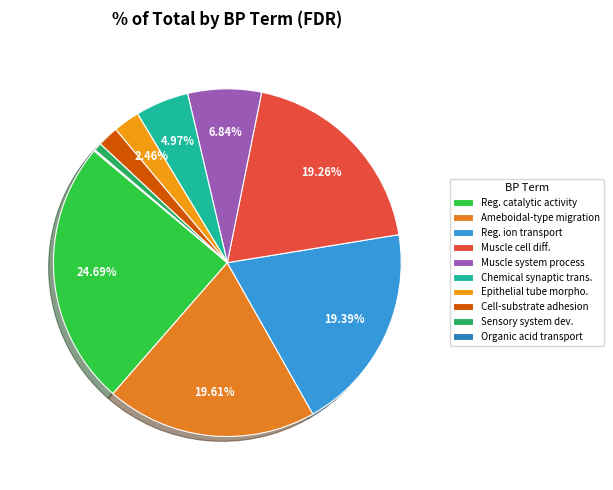

What is the largest slice in the pie chart?

Reg. catalytic activity